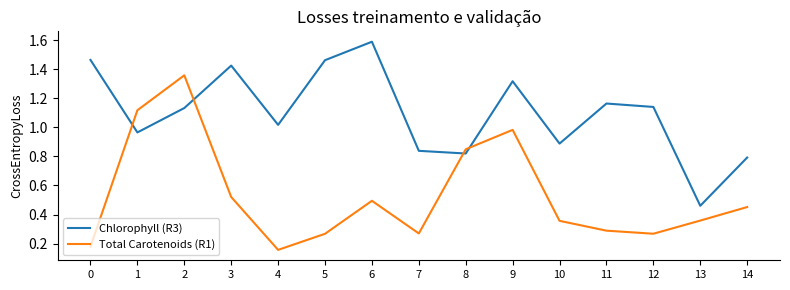

Is the value of Total Carotenoids (R1) at 9 greater than the value of Chlorophyll (R3) at 4?

No